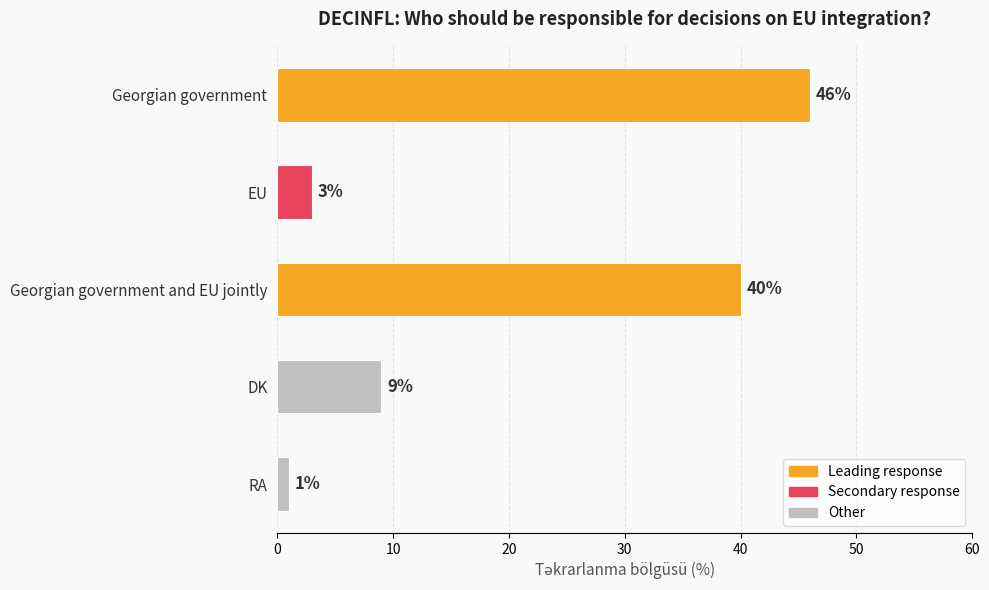

What is the ratio of the value at Georgian government and EU jointly to the value at RA?

40.0